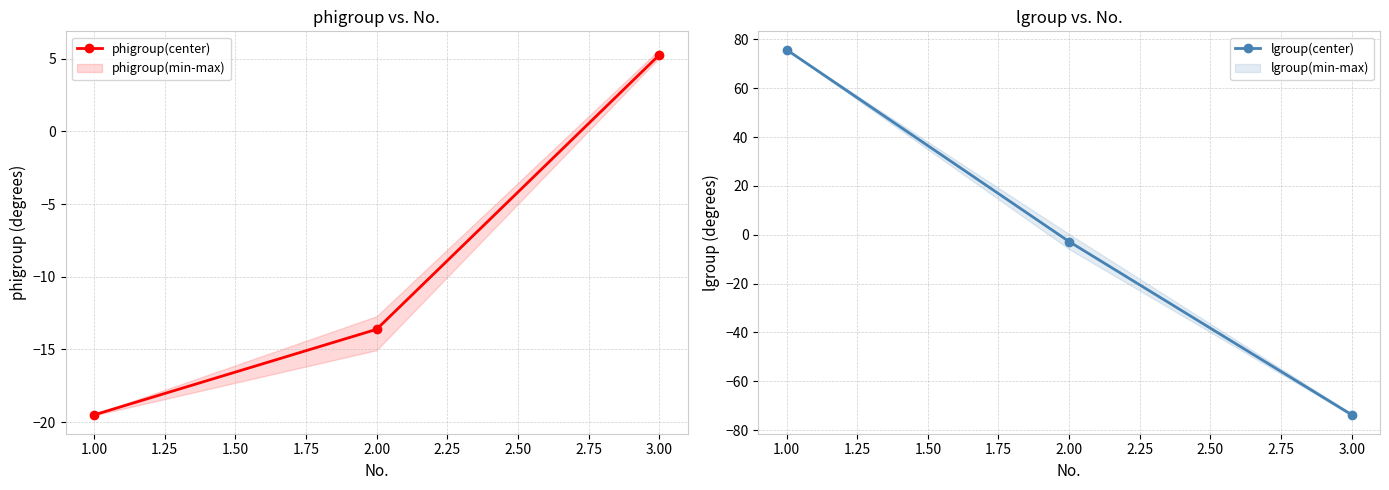

What is the highest value of the phigroup(center) series?

5.2